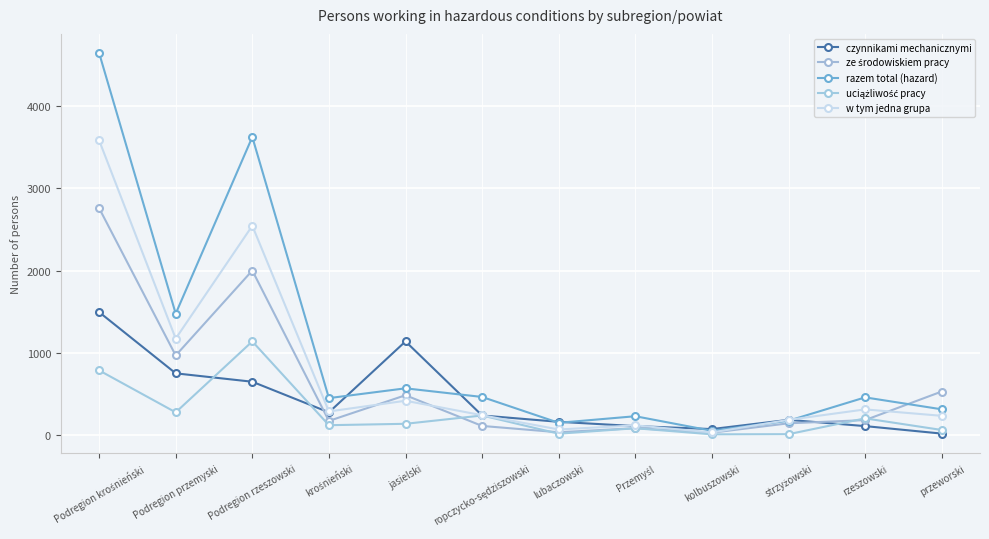

How many data points does each series have?

12